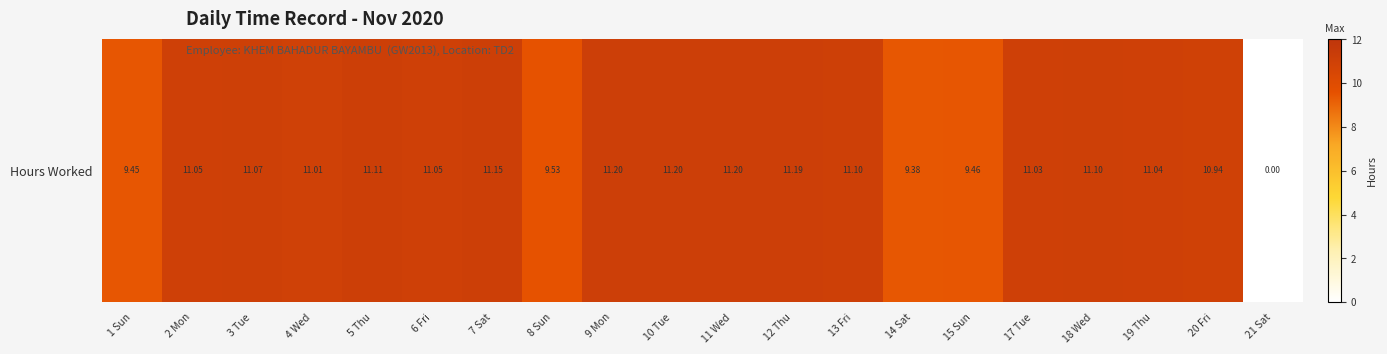

Rank the categories by value from highest to lowest.

9 Mon, 10 Tue, 11 Wed, 12 Thu, 7 Sat, 5 Thu, 13 Fri, 18 Wed, 3 Tue, 2 Mon, 6 Fri, 19 Thu, 17 Tue, 4 Wed, 20 Fri, 8 Sun, 15 Sun, 1 Sun, 14 Sat, 21 Sat